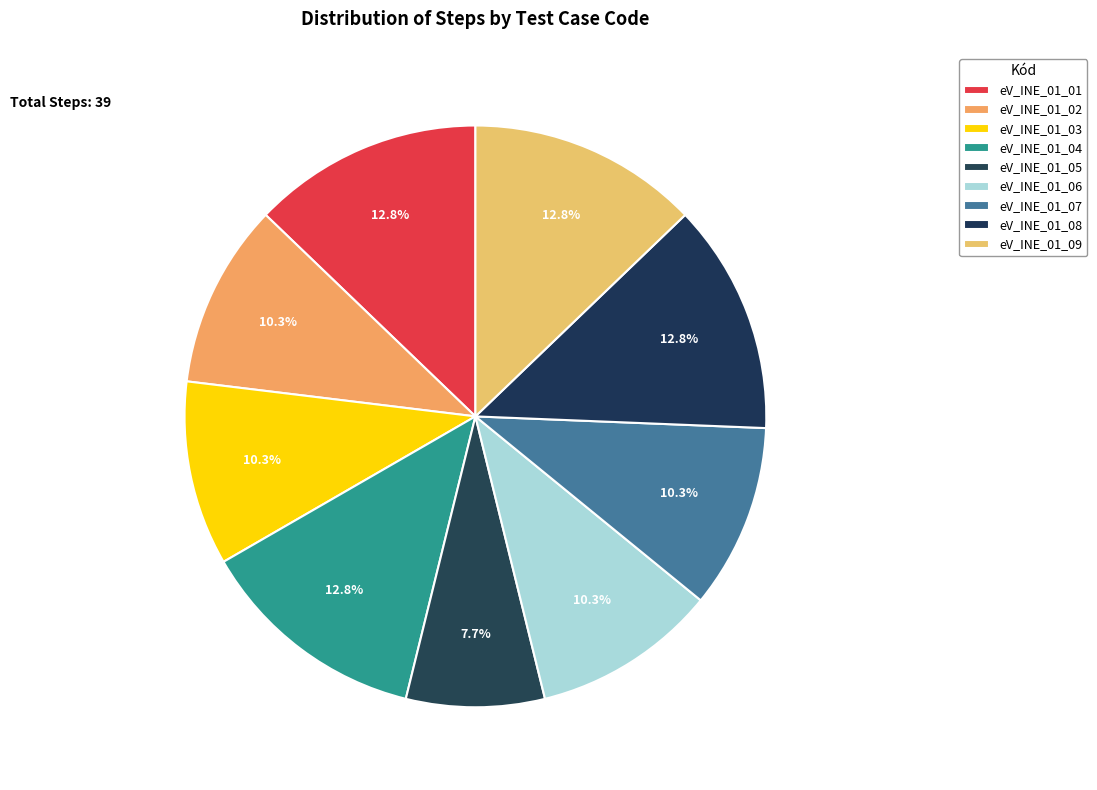

What is the change in value from eV_INE_01_01 to eV_INE_01_05?

-2